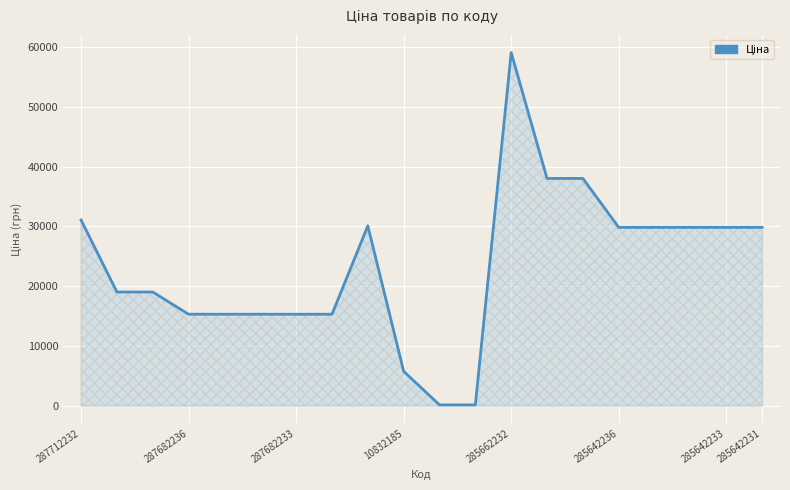

What is the greatest value displayed?

59075.7